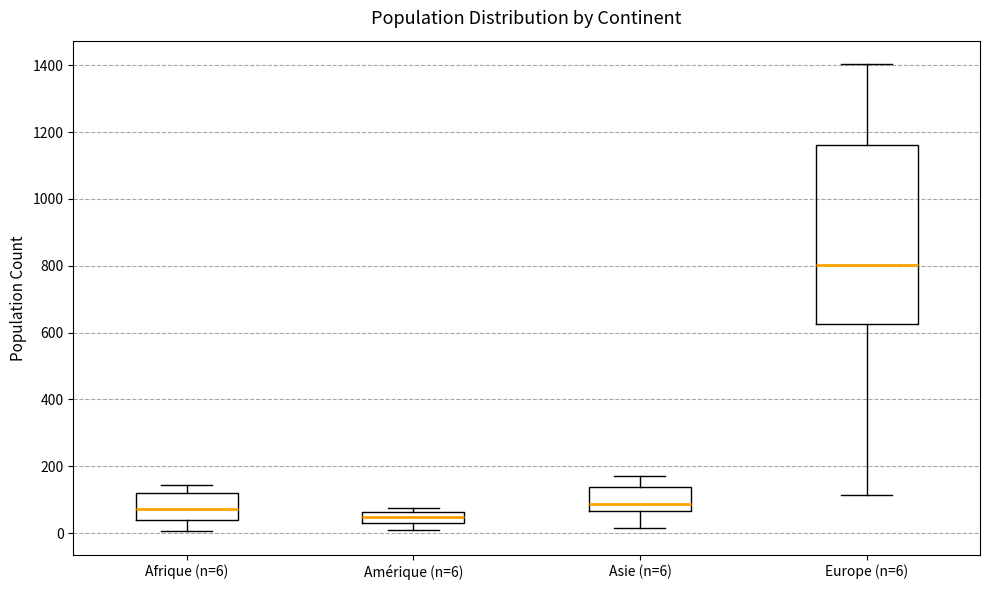

Which box is the tallest, from its lower edge to its upper edge?

Europe (n=6)